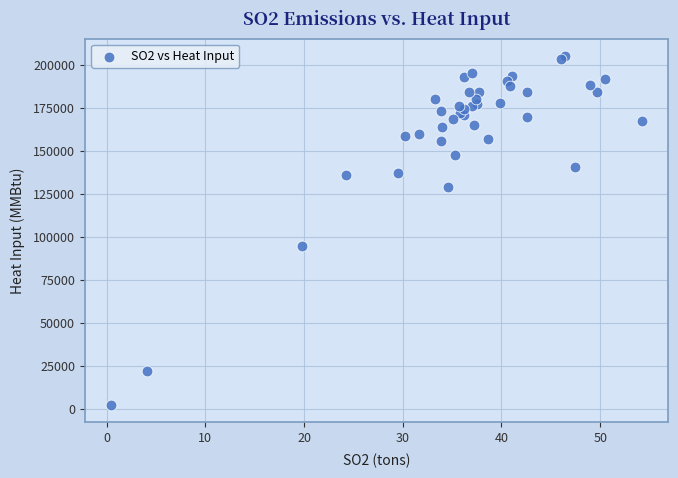

What Y value in the scatter plot is closest to 103689?

94840.1